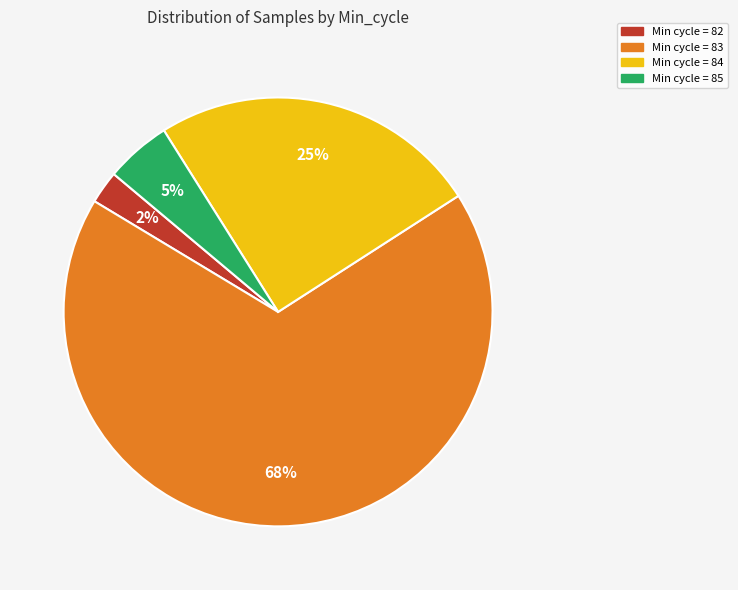

Which has a higher value, Min cycle = 85 or Min cycle = 84?

Min cycle = 84